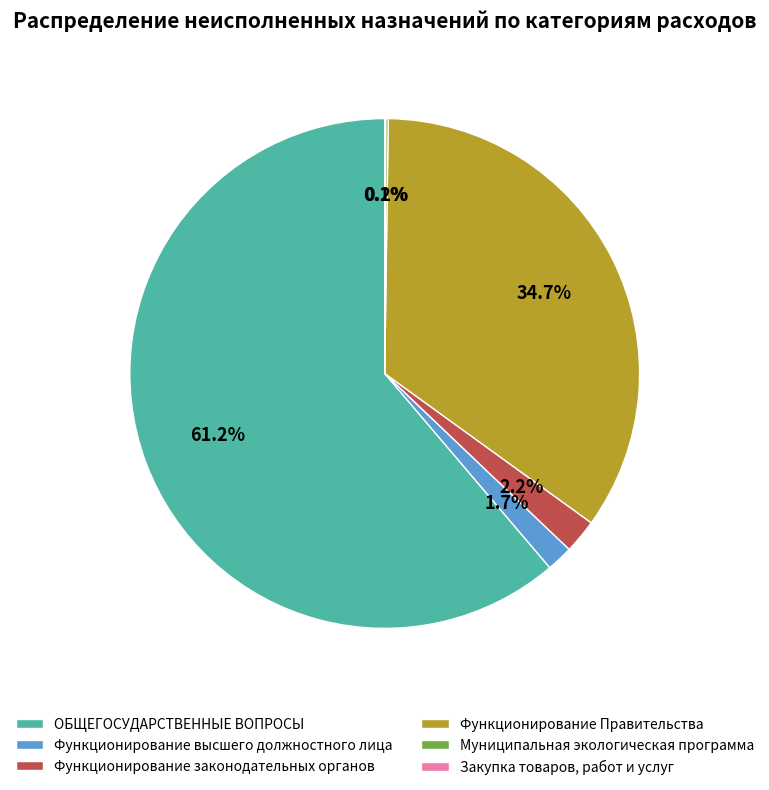

Which category accounts for the majority?

ОБЩЕГОСУДАРСТВЕННЫЕ ВОПРОСЫ